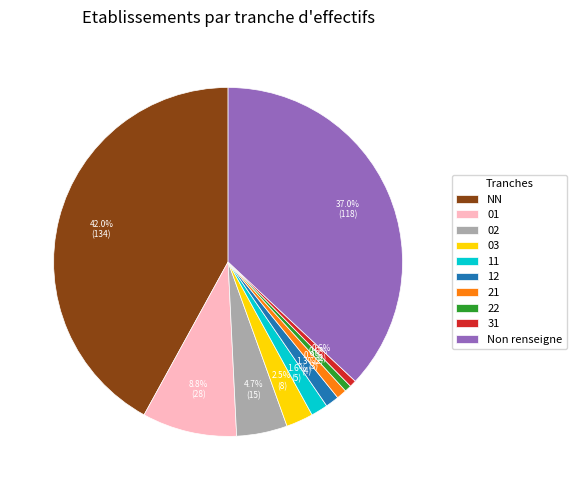

Which slice is the largest?

NN